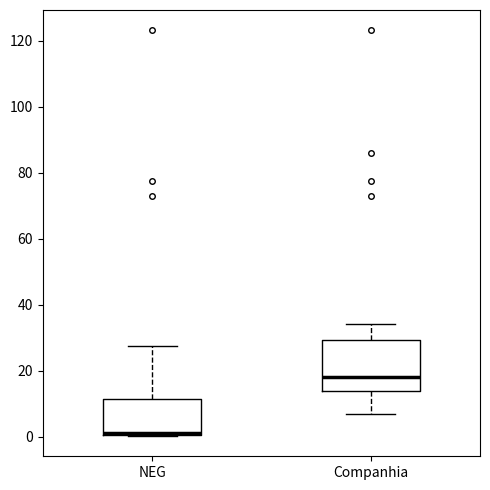

Reading left to right, transcribe this box plot: for each box, give where its median line is, the range the box spans, and where its two whiskers end, as read against the y-axis. The values are not printed on the chart, so give them approximately, as read against the axis.

NEG: median 2, box 0 to 12, whiskers 0 to 28
Companhia: median 18, box 14 to 30, whiskers 6 to 34